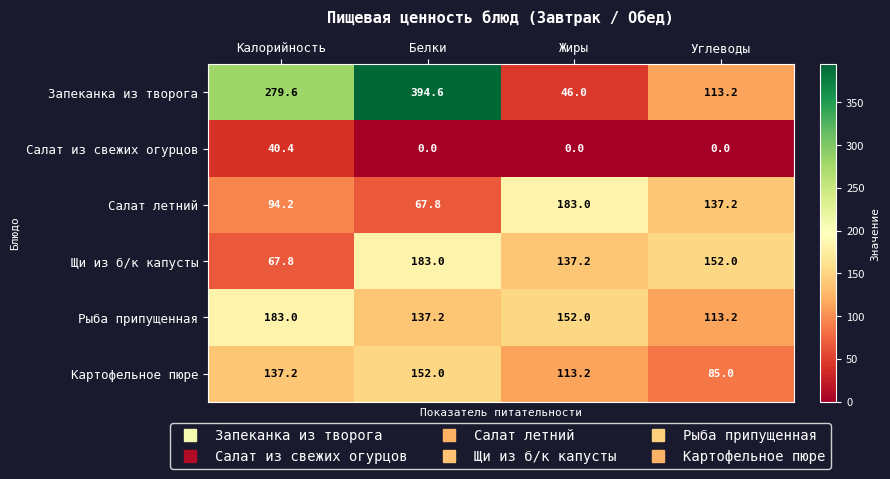

Which series changed the most between Калорийность and Белки?

Щи из б/к капусты